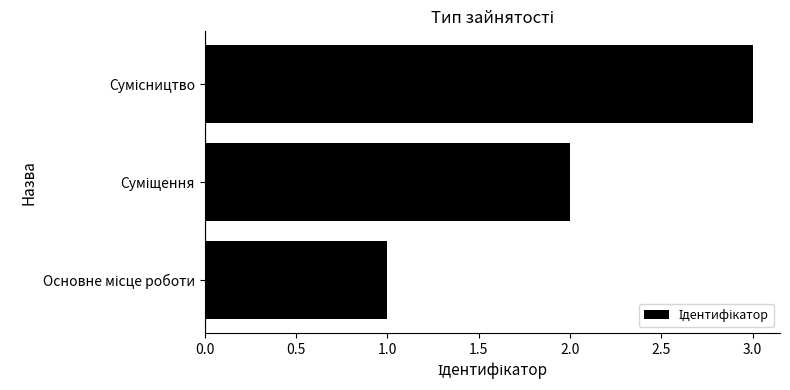

What is the smallest value displayed?

1